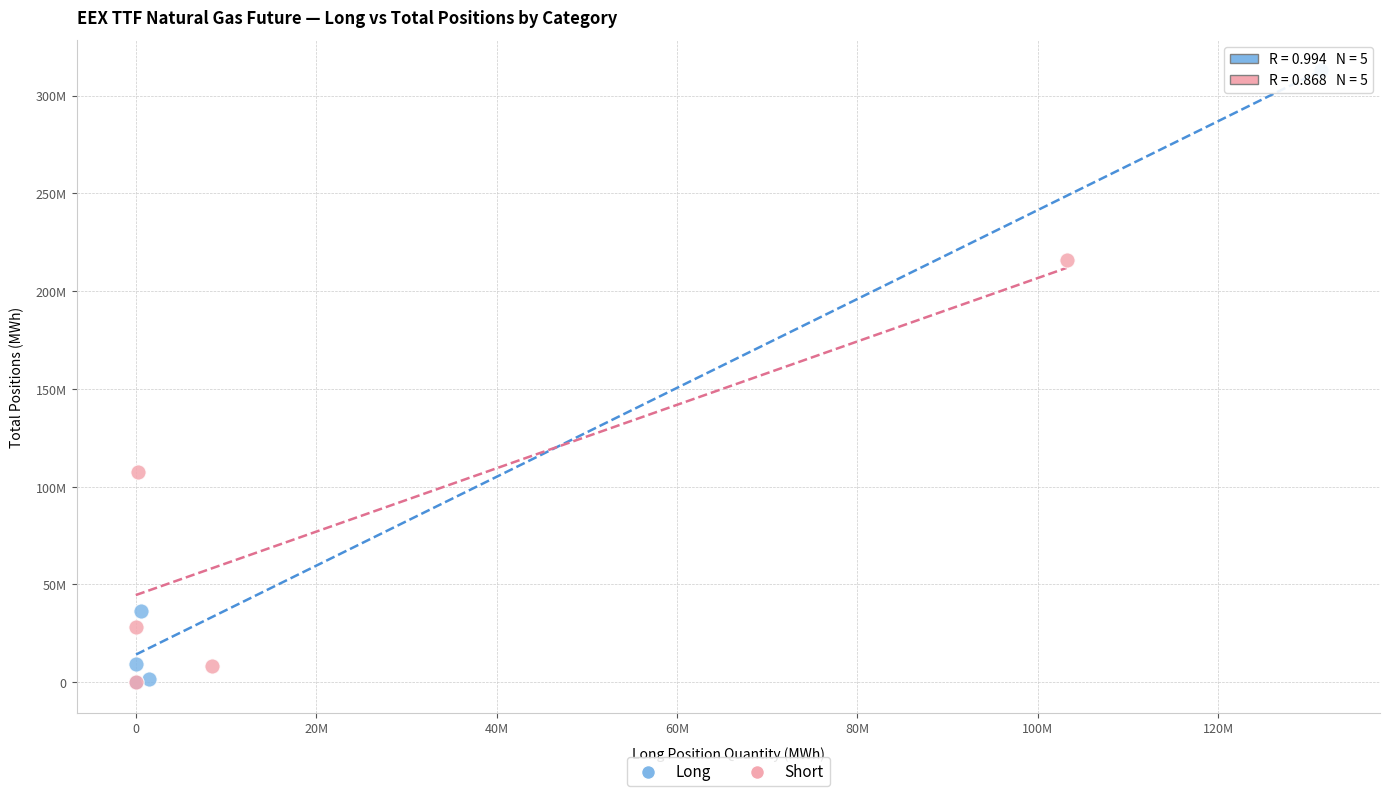

What are all the series names shown in the legend?

Long, Short